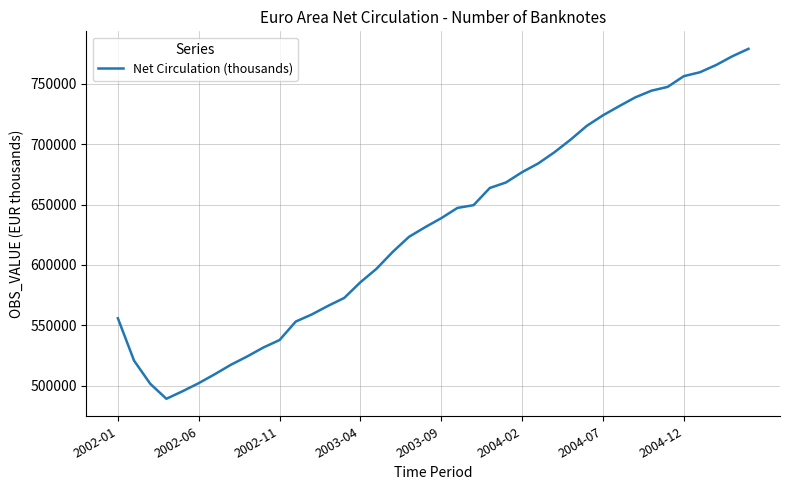

What is the maximum value shown in the chart?

778874.0